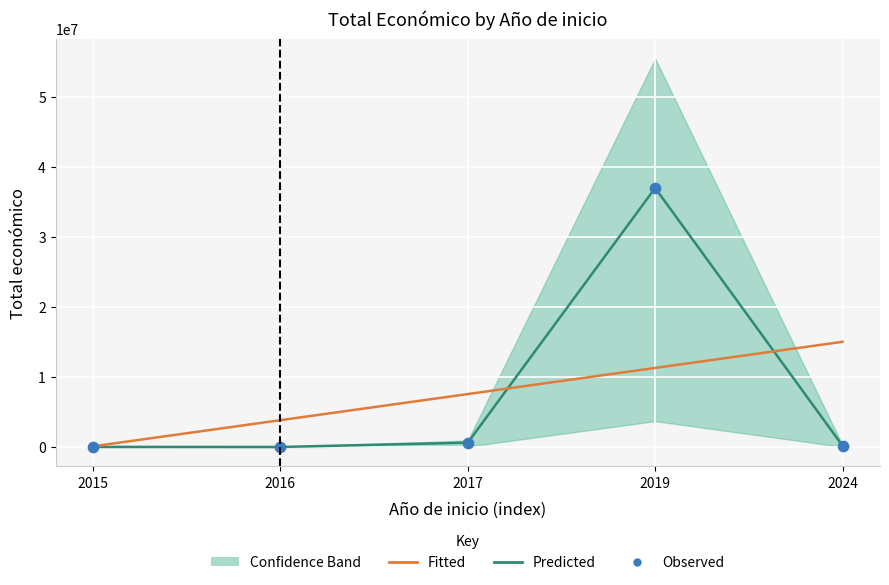

Is the value of Predicted at 2019 greater than the value of Fitted at 2015?

Yes